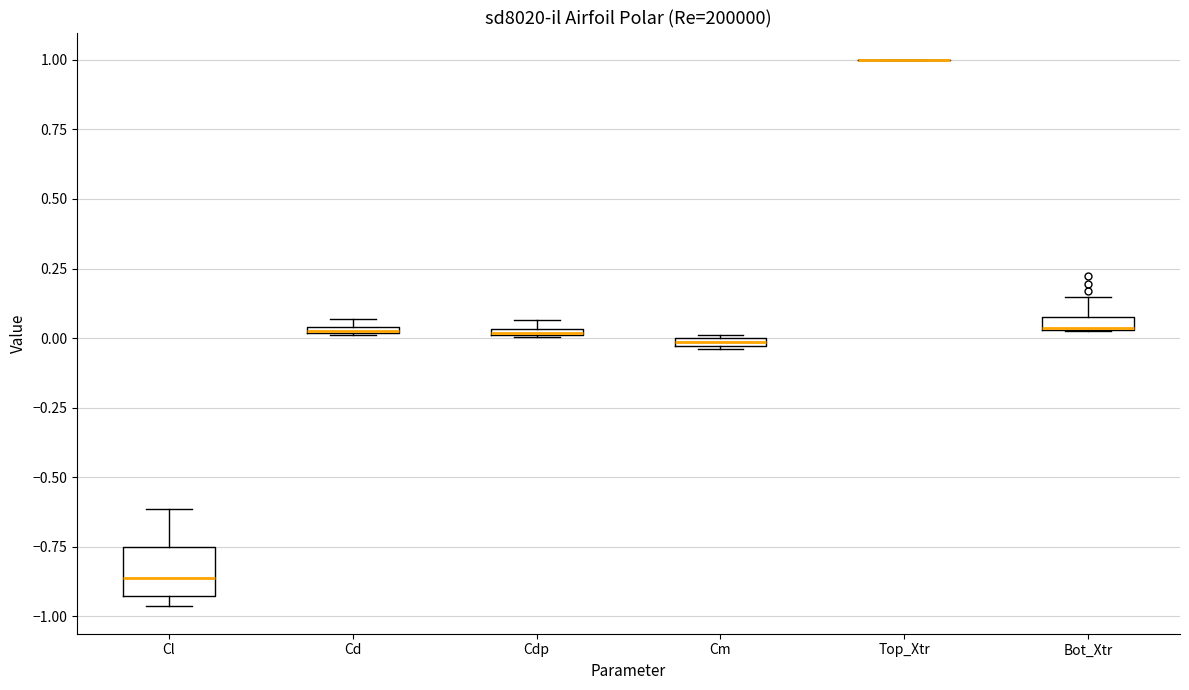

Which box is the tallest, from its lower edge to its upper edge?

Cl